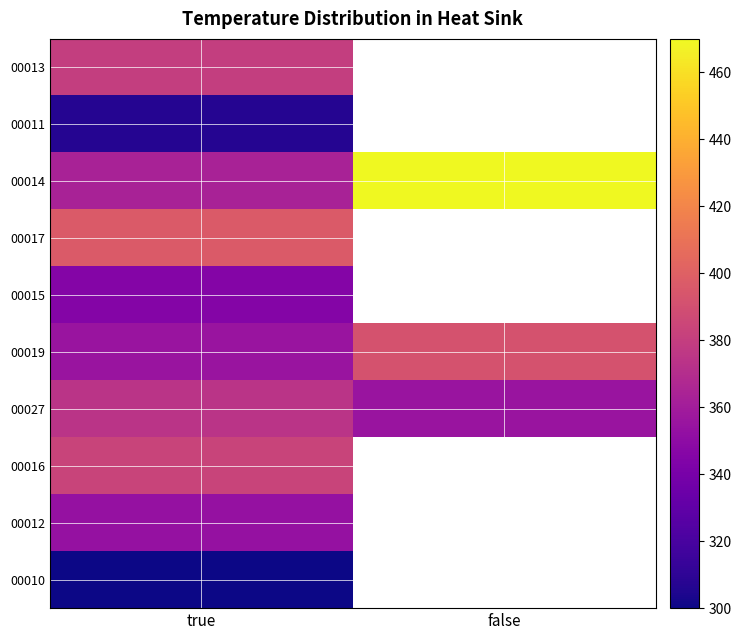

Rank the series at true from lowest to highest value.

00010, 00011, 00015, 00012, 00019, 00014, 00027, 00013, 00016, 00017